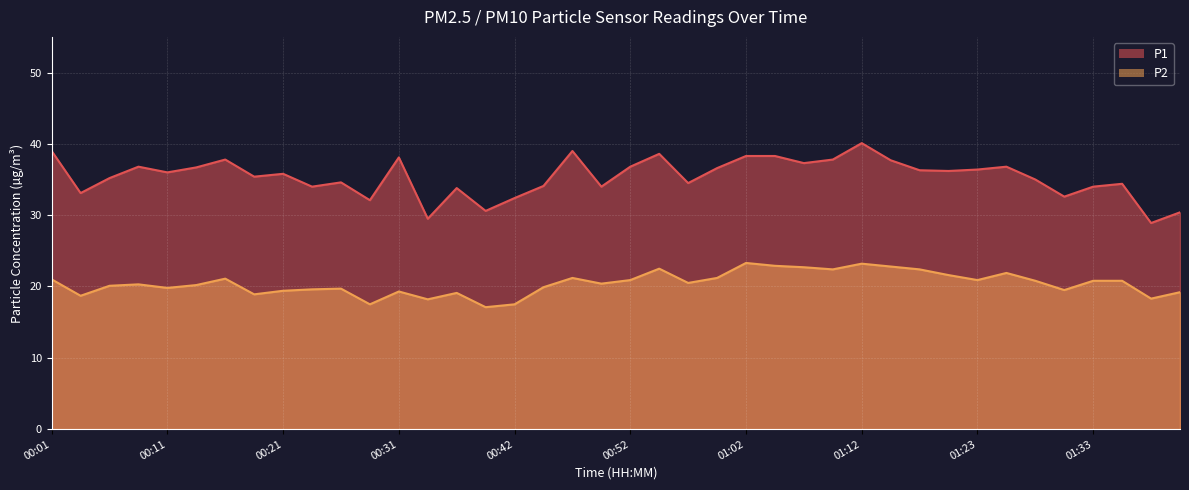

Where is the first local minimum for P1?

00:04